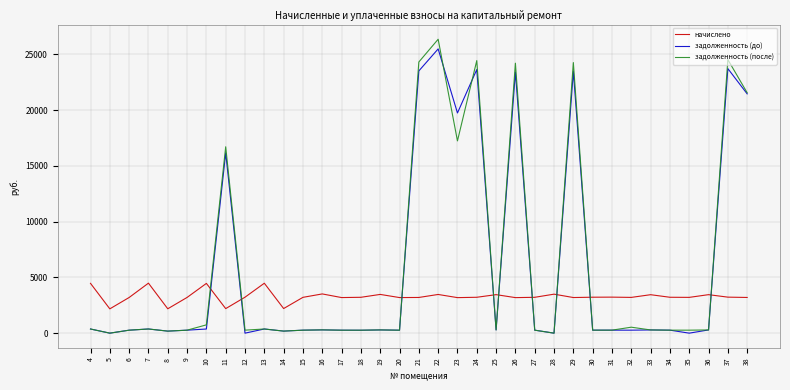

Which series has the widest spread of values?

задолженность (после)